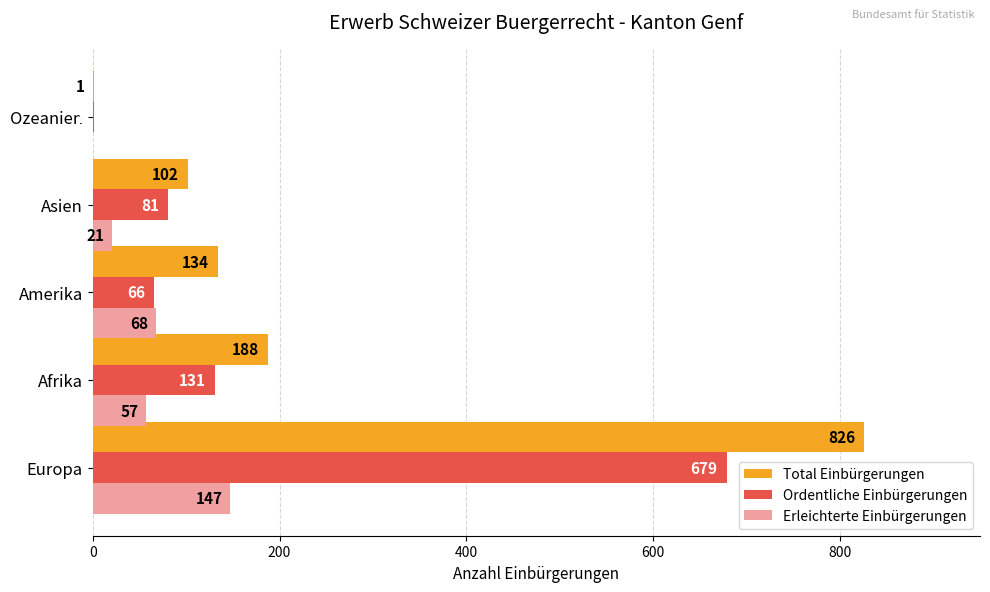

How many values in Erleichterte Einbürgerungen are above zero?

4